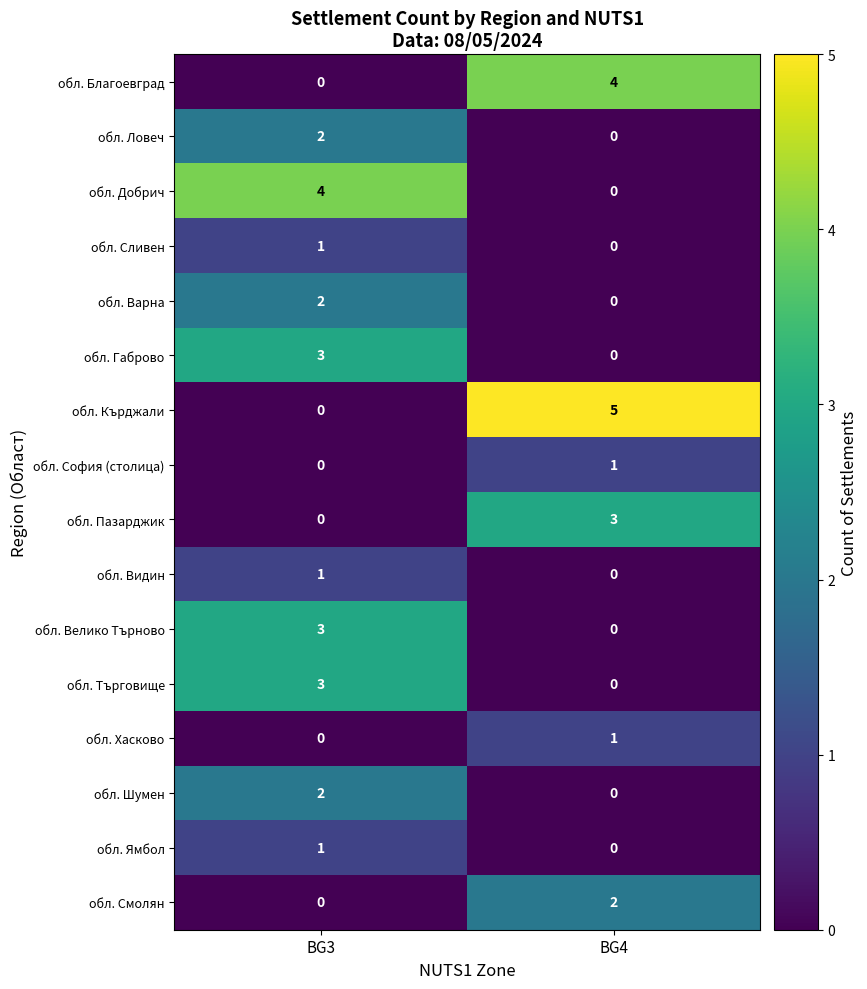

The value of обл. Варна at BG4 is -1. True or false?

False